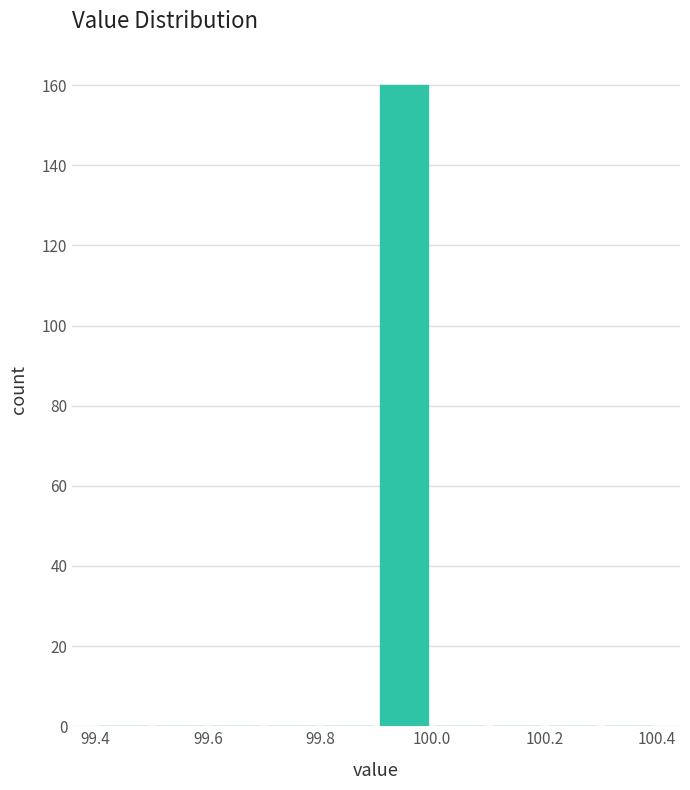

Which range on the x-axis has the tallest bar?

99.9 to 100.0